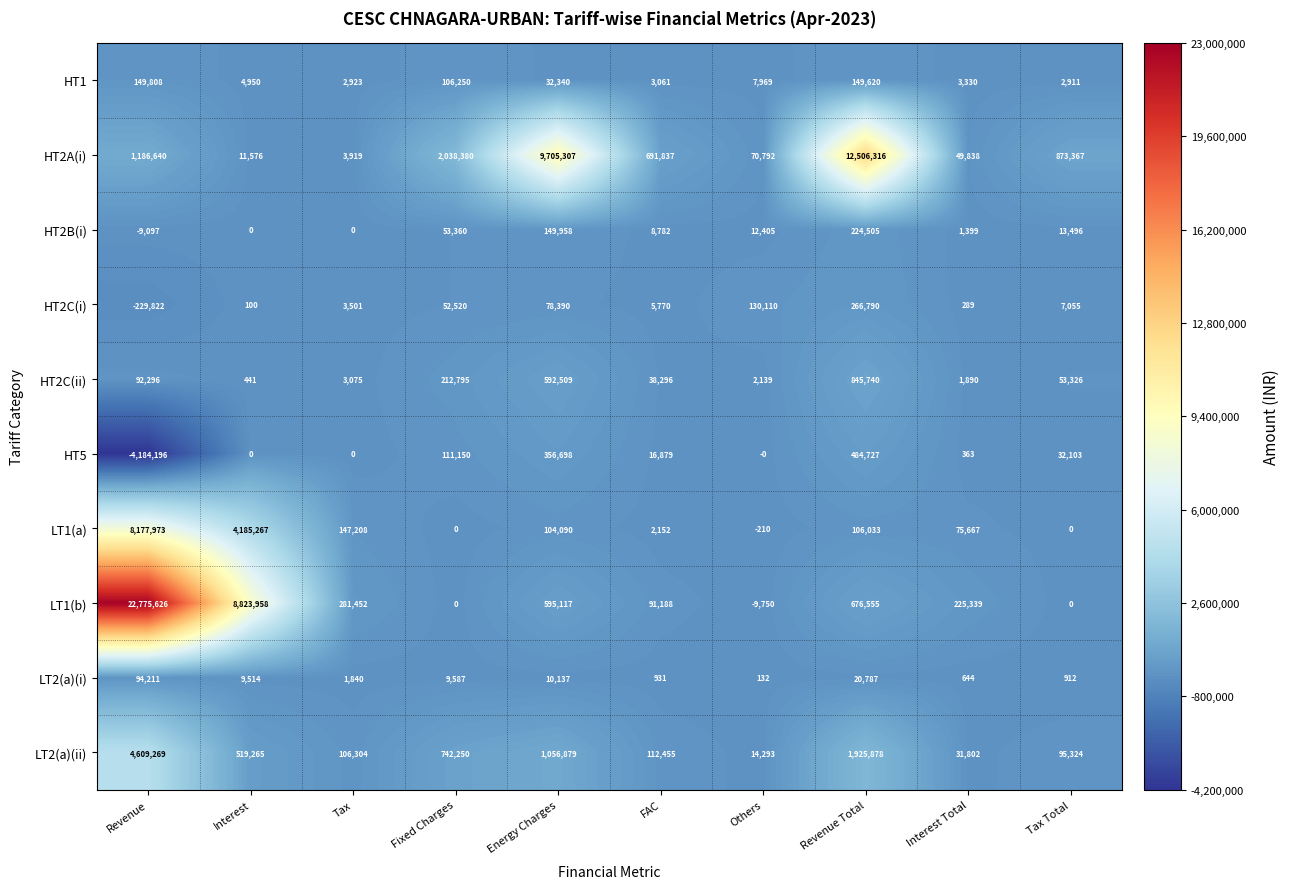

Is it true that HT2C(i) equals 133 at Interest Total?

False